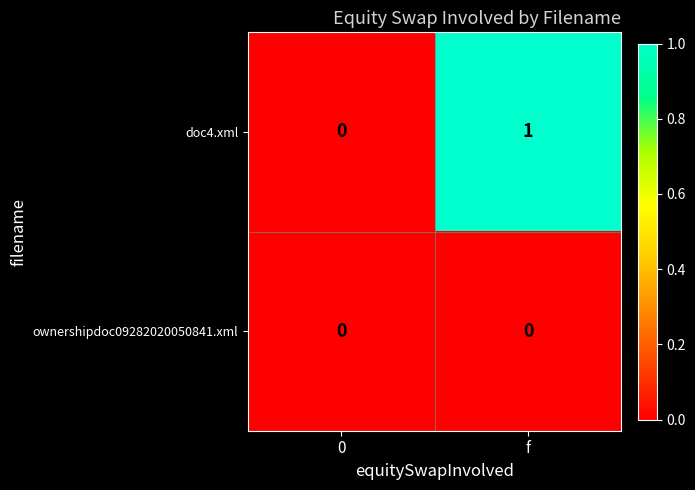

Which series has the largest range (max minus min)?

doc4.xml